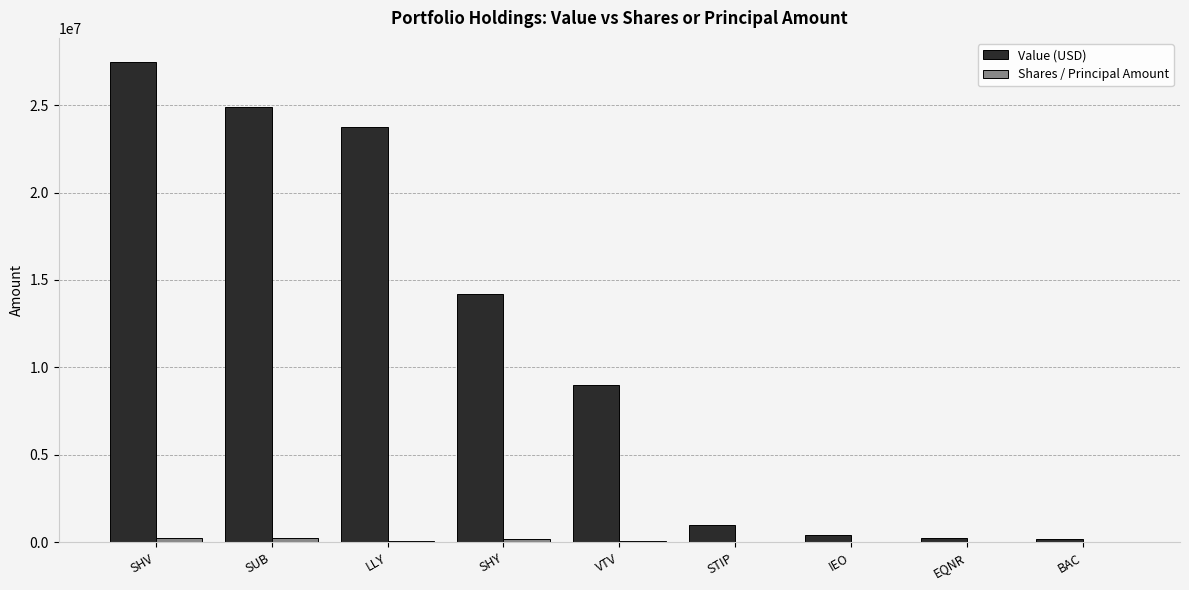

At which label is Value (USD) closest to 13840500?

SHY